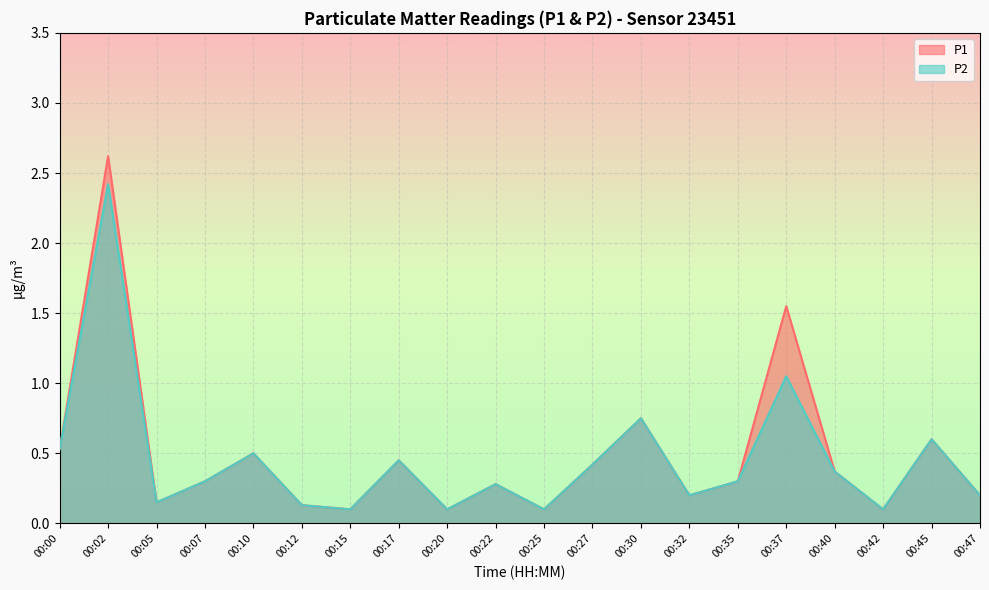

Is the value of P2 at 00:07 greater than the value of P1 at 00:25?

Yes